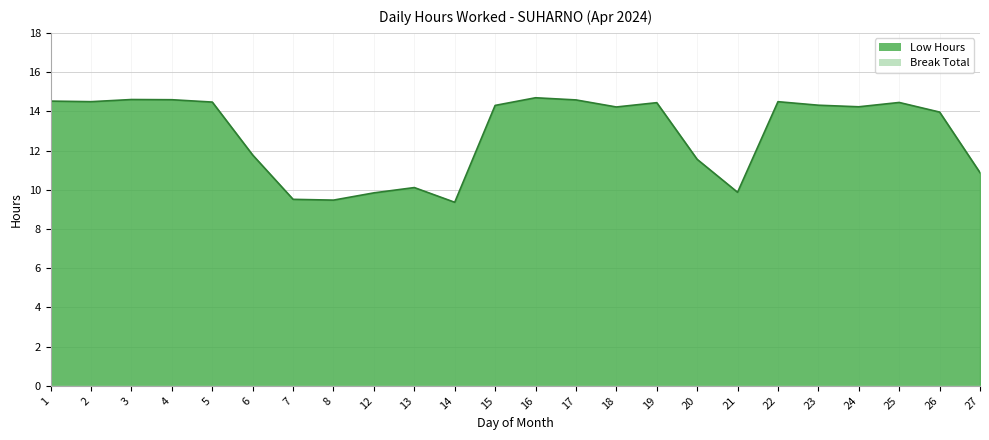

What is the difference between the maximum and minimum values?

5.3